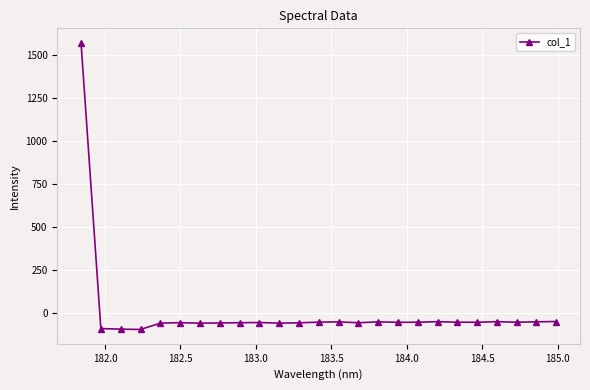

What is the maximum value shown in the chart?

1571.4